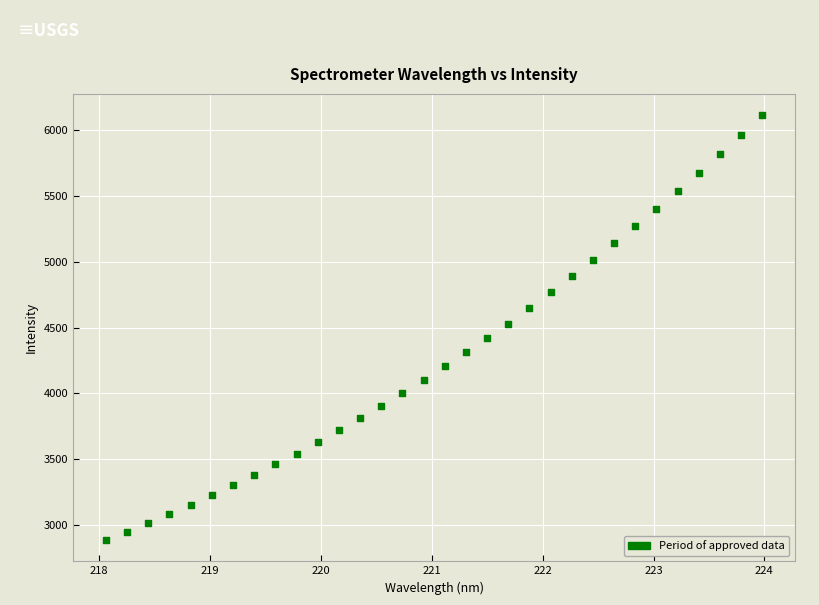

What is the range of X values (max minus min)?

5.9